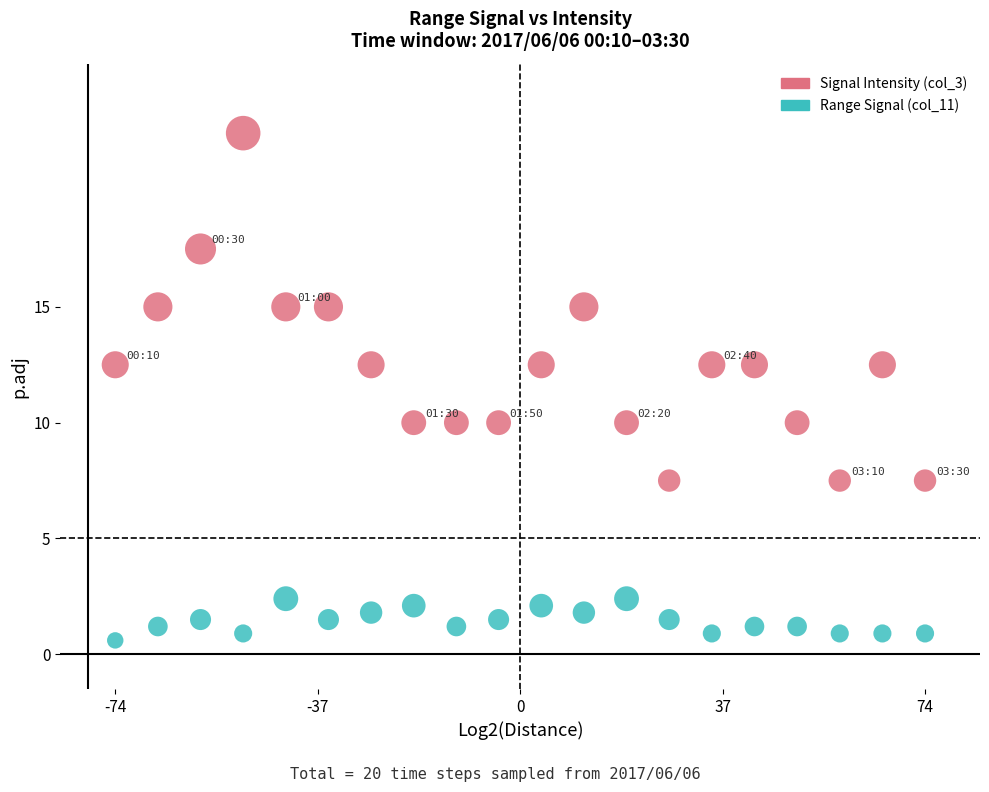

Which series contains the lowest Y value?

Range Signal (col_11)